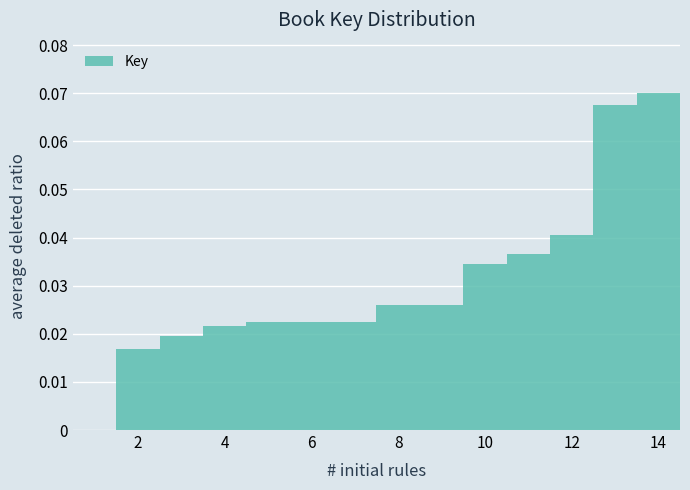

Reading left to right, list every bar in this chart as the range it spans on the x-axis followed by its height. Neither the bar edges nor the heights are printed on the chart, so give them approximately, as read against the axes.

0.5 to 1.5: 0
1.5 to 2.5: 0.017
2.5 to 3.5: 0.020
3.5 to 4.5: 0.022
4.5 to 5.5: 0.022
5.5 to 6.5: 0.022
6.5 to 7.5: 0.022
7.5 to 8.5: 0.026
8.5 to 9.5: 0.026
9.5 to 10.5: 0.034
10.5 to 11.5: 0.037
11.5 to 12.5: 0.041
12.5 to 13.5: 0.068
13.5 to 14.5: 0.070